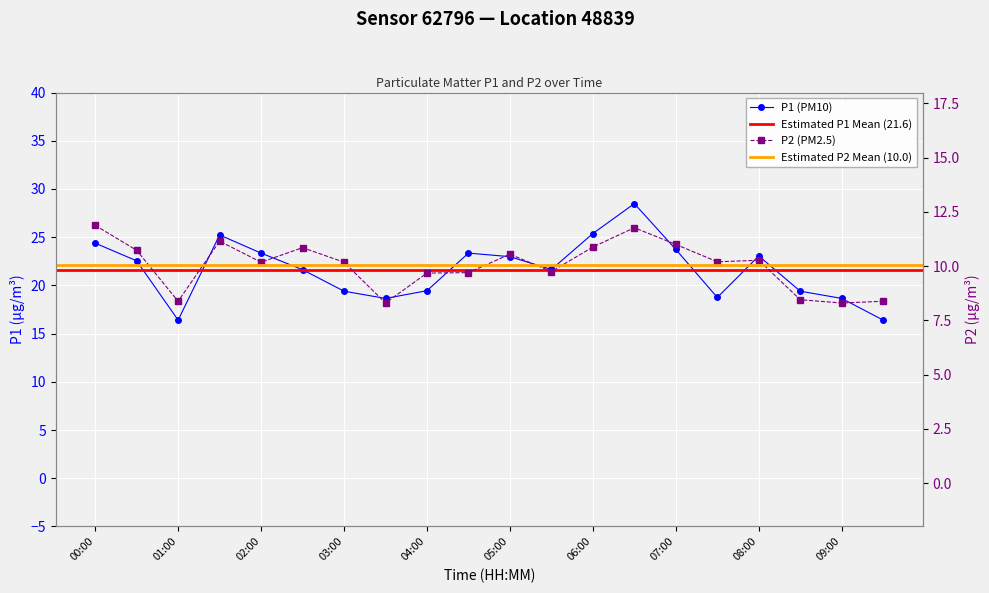

How many values in the P1 series are below 22?

10